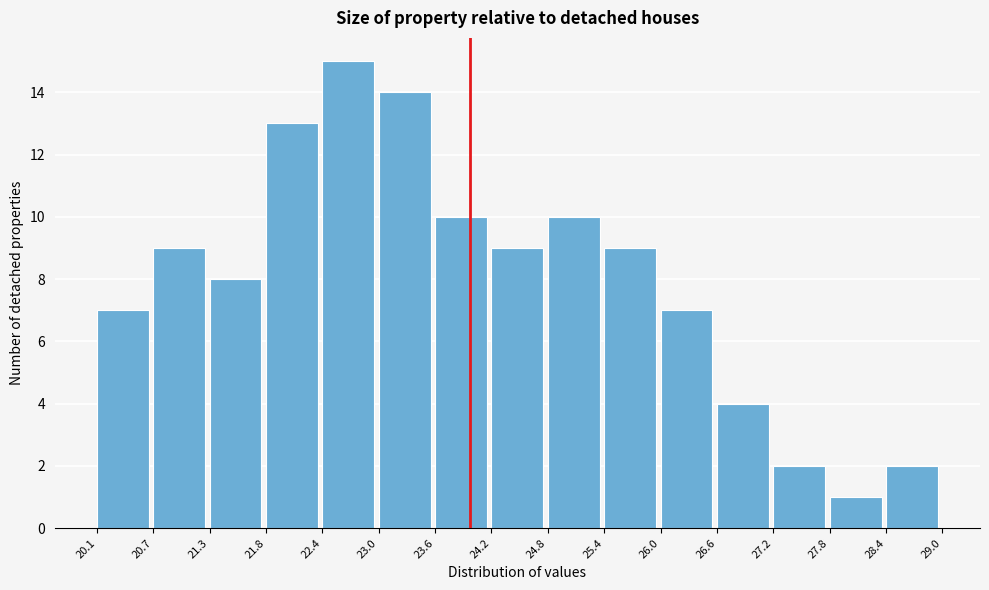

Which range on the x-axis has the tallest bar?

22.4 to 23.0